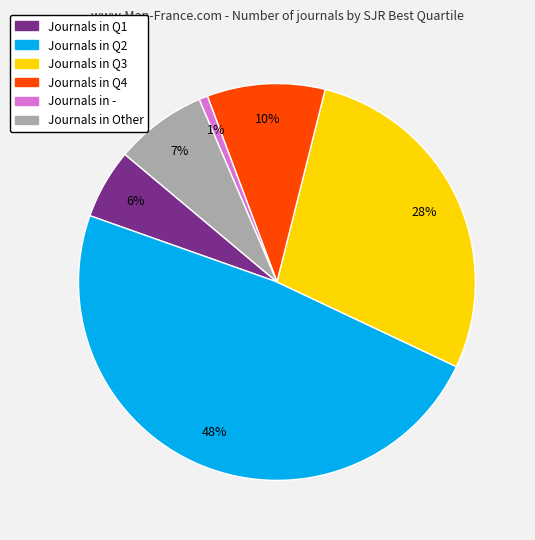

Count the number of slices in the pie.

6